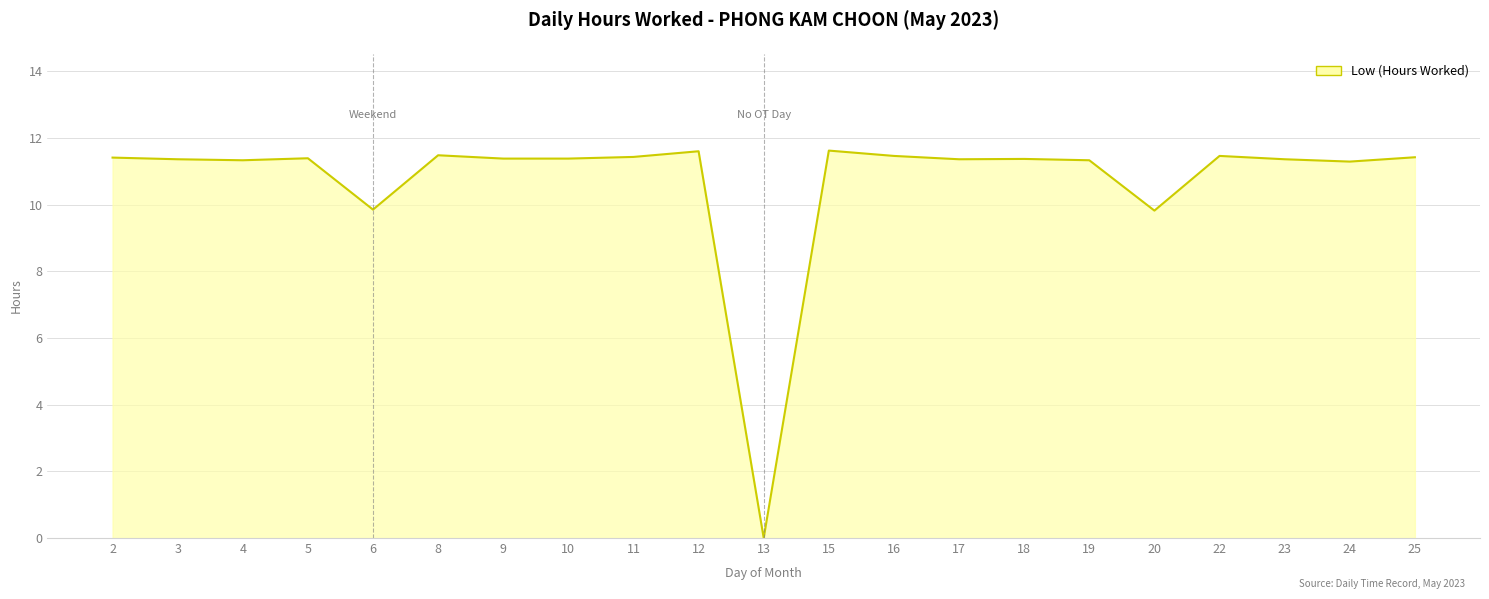

Does the chart display data point markers on the line(s)?

No